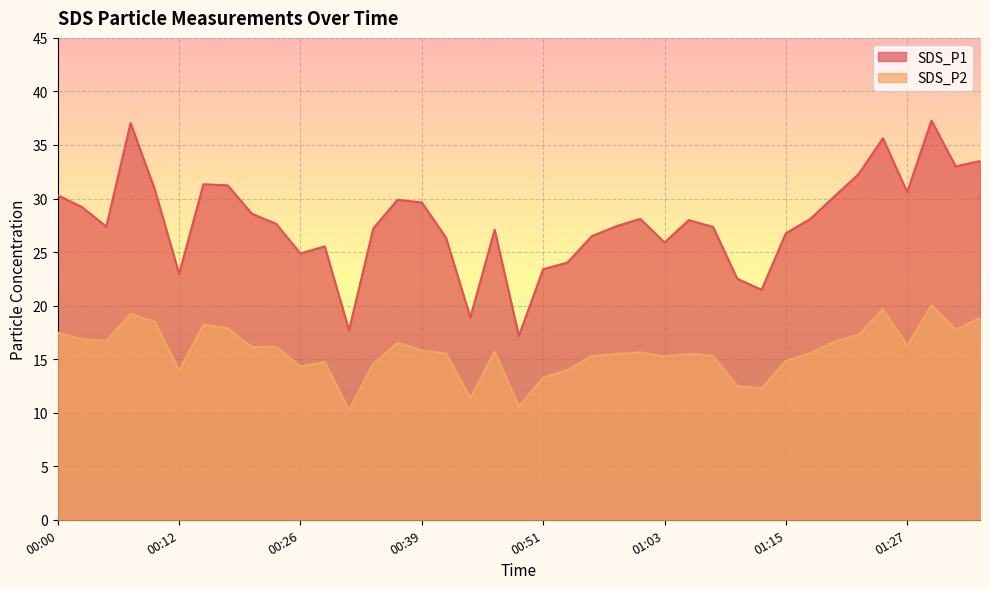

The SDS_P1 series shows 22.7 at 01:25. True or false?

False